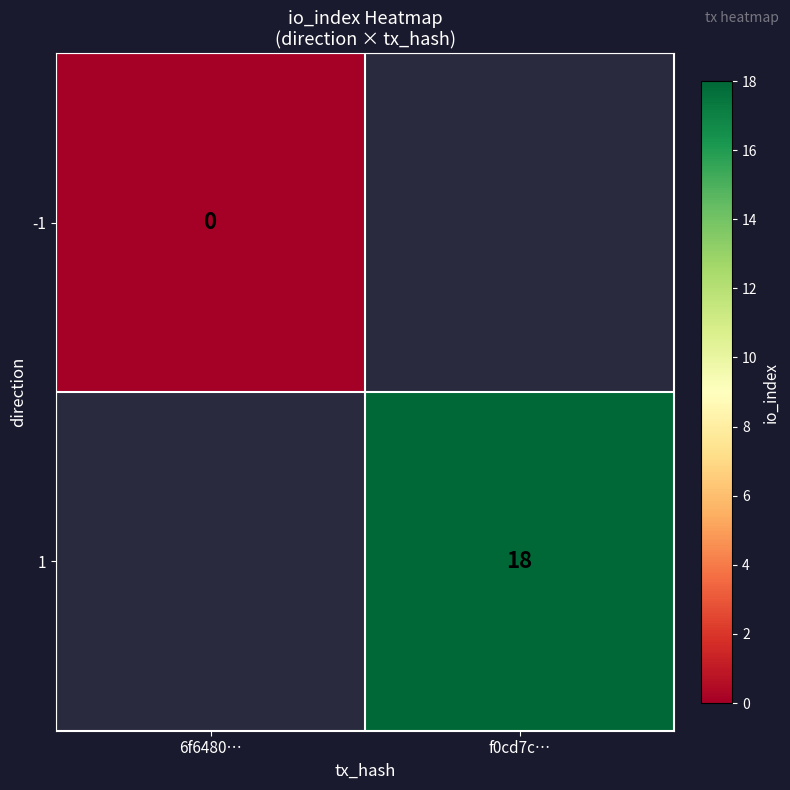

How many series are shown in this chart?

2